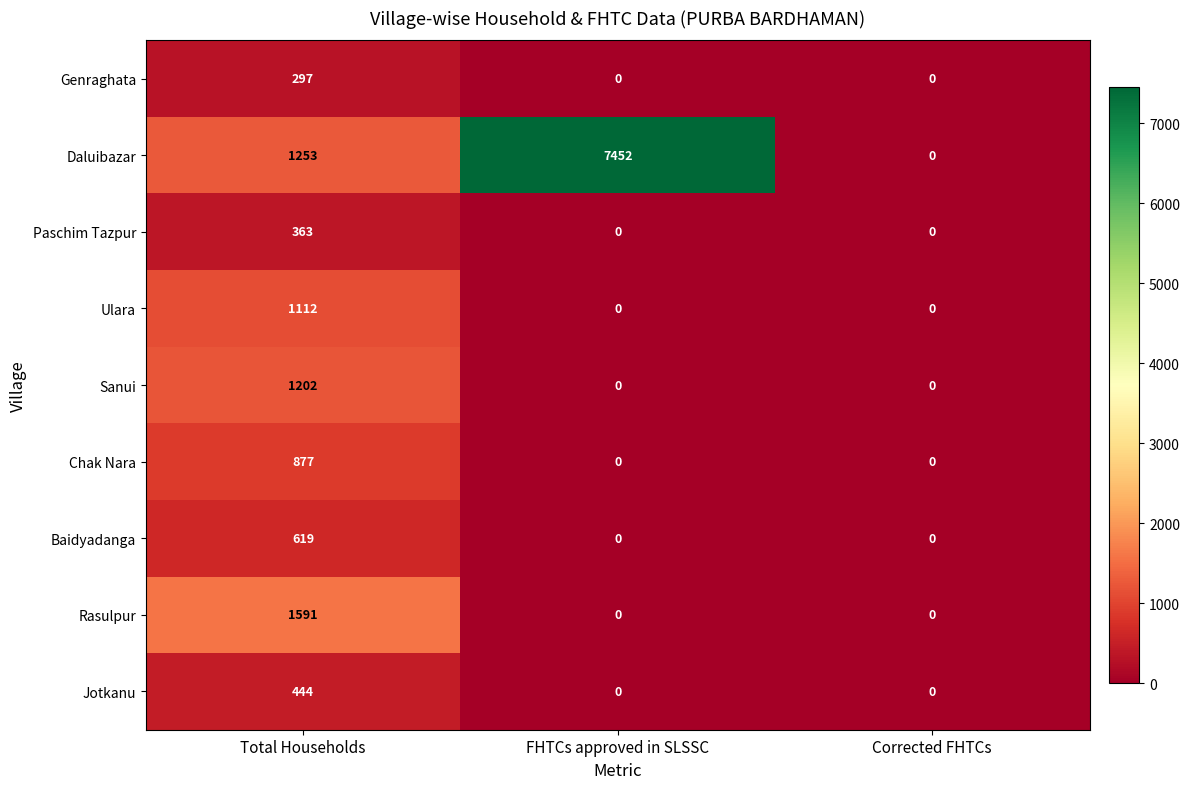

Which series has the widest spread of values?

Daluibazar